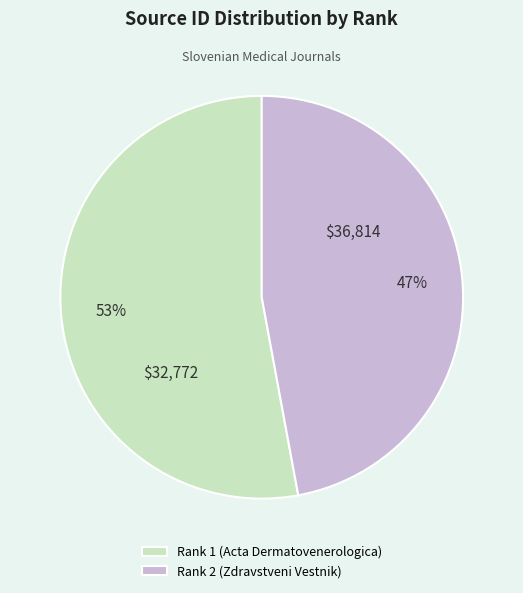

To the nearest percent, what percentage of the pie is Rank 2 (Zdravstveni Vestnik)?

47%